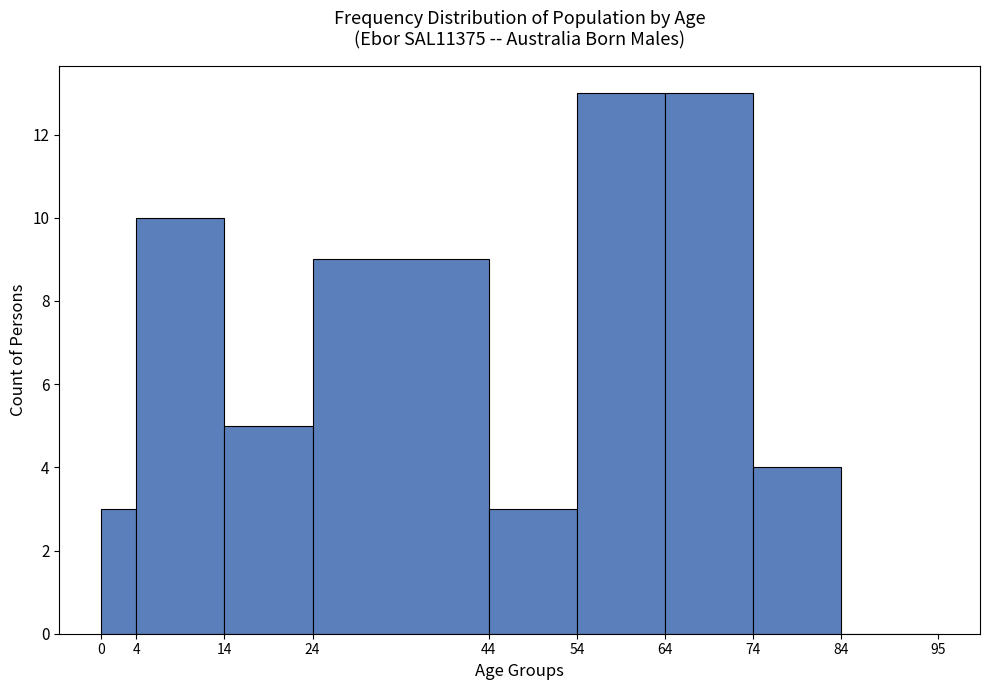

What is the height of the bar covering 64 to 74 on the x-axis? The values are not printed on the chart, so give them approximately, as read against the axis.

13